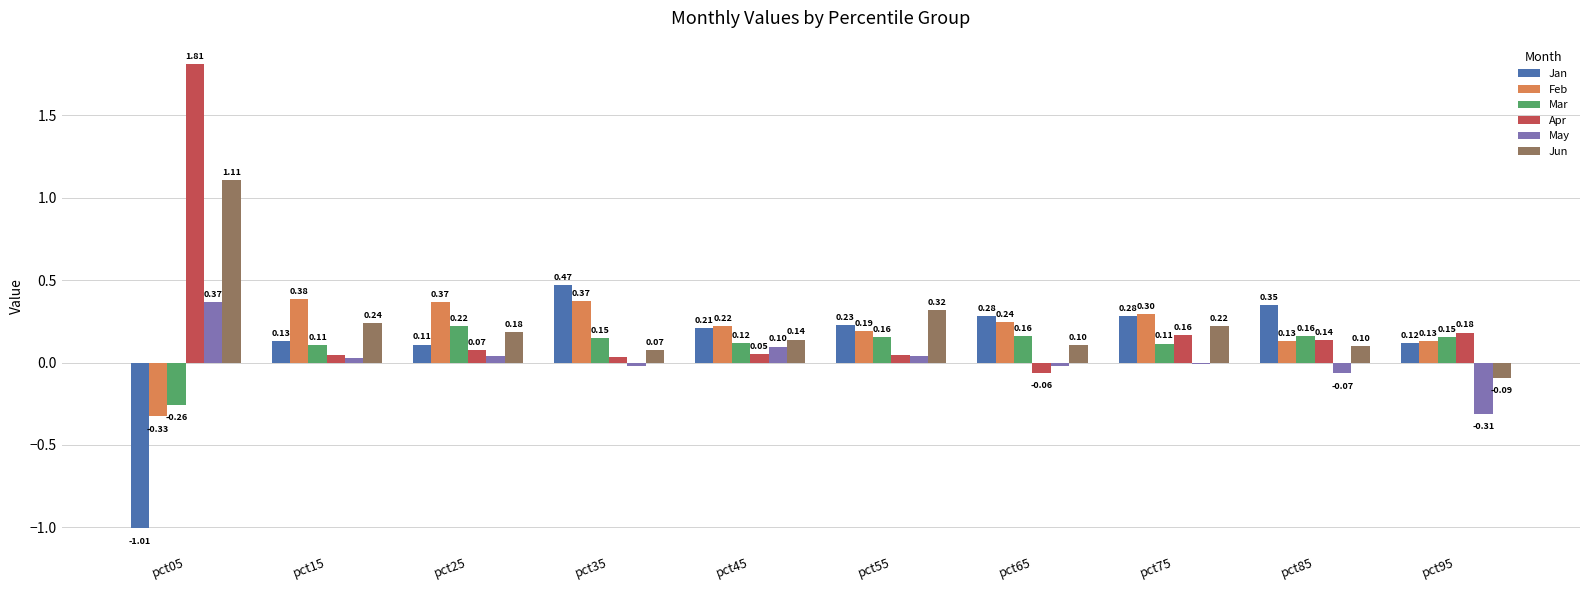

At which label does Apr reach its peak?

pct05